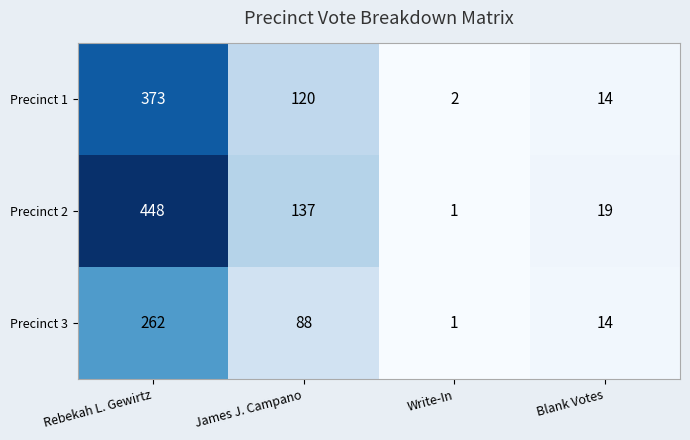

Reading left to right, what are all the values shown in this chart?

Precinct 1: 373	120	2	14
Precinct 2: 448	137	1	19
Precinct 3: 262	88	1	14